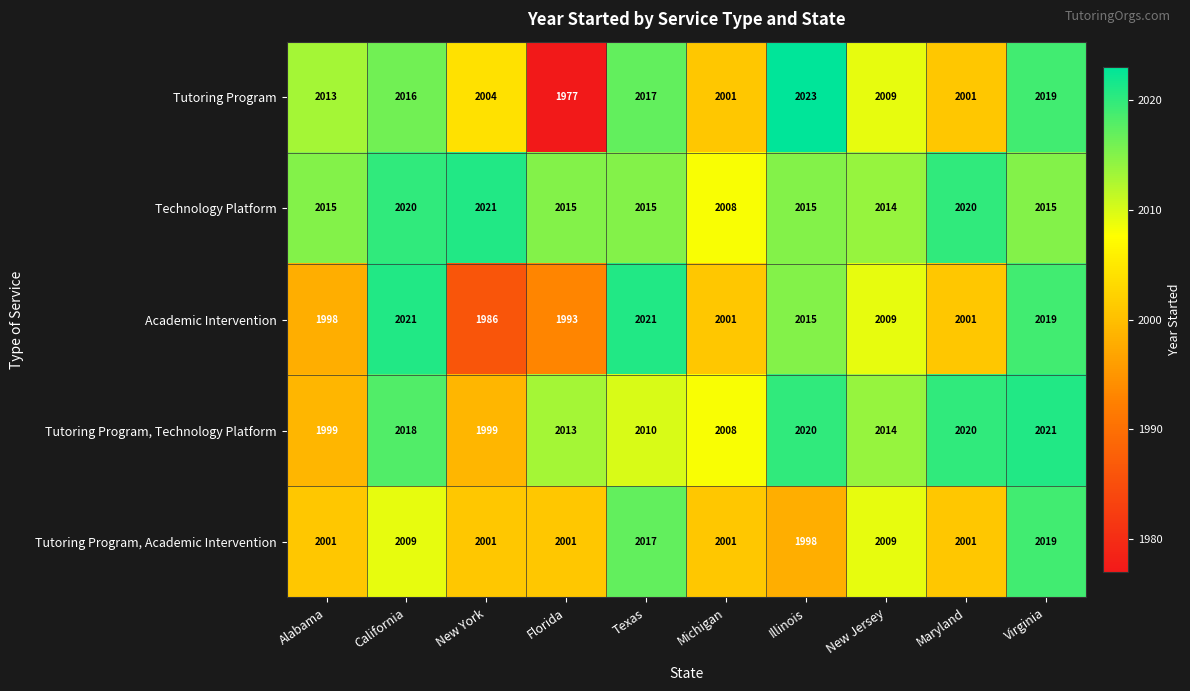

Is the value of Tutoring Program at New Jersey greater than the value of Tutoring Program, Technology Platform at New Jersey?

No